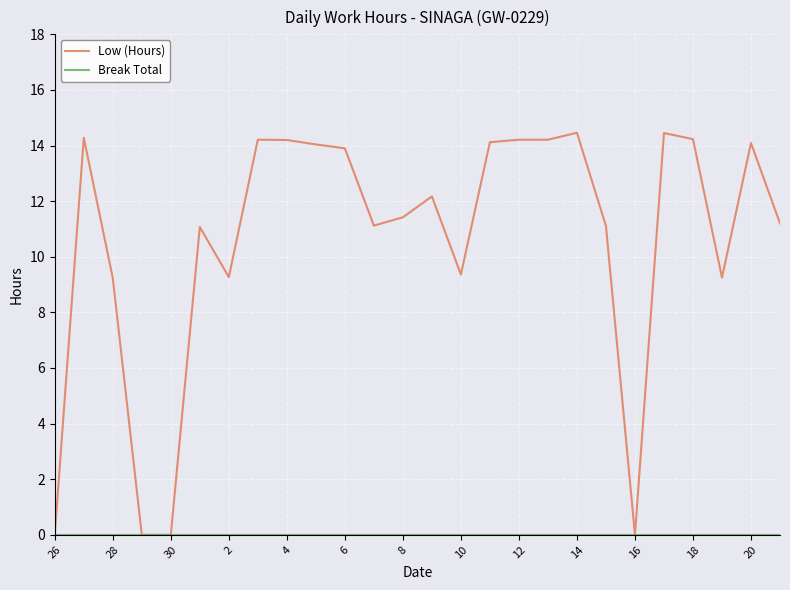

How many values in the Low (Hours) series exceed 12?

13